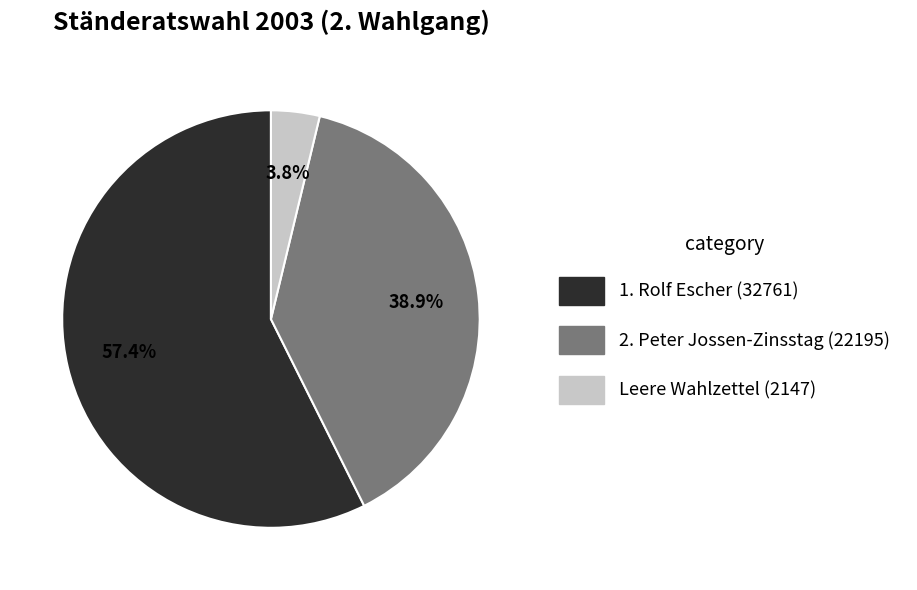

Do 2. Peter Jossen-Zinsstag (22195) and Leere Wahlzettel (2147) together represent more than half of the pie?

No